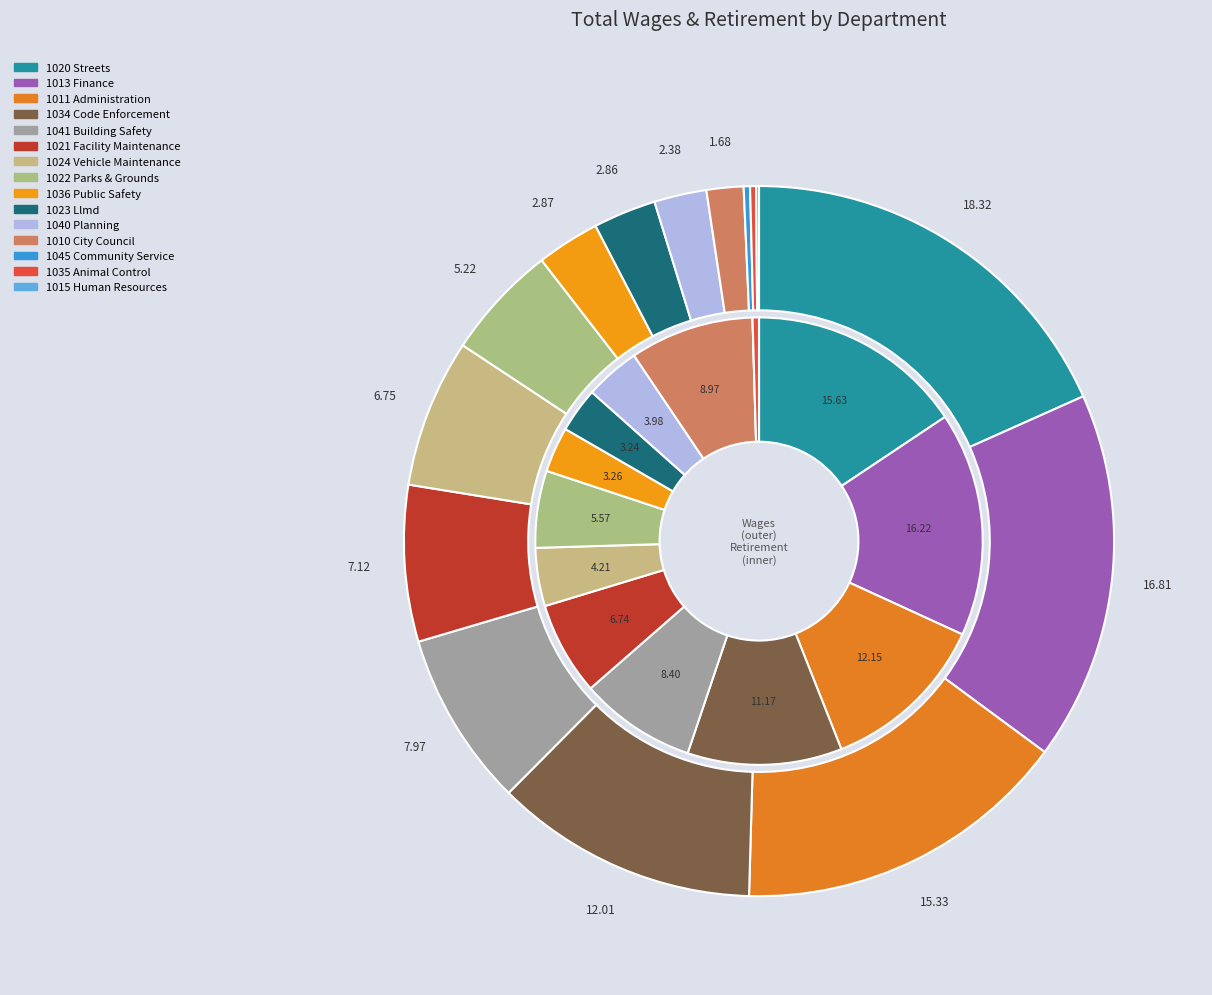

How much of the chart is everything except 14?

99.9%